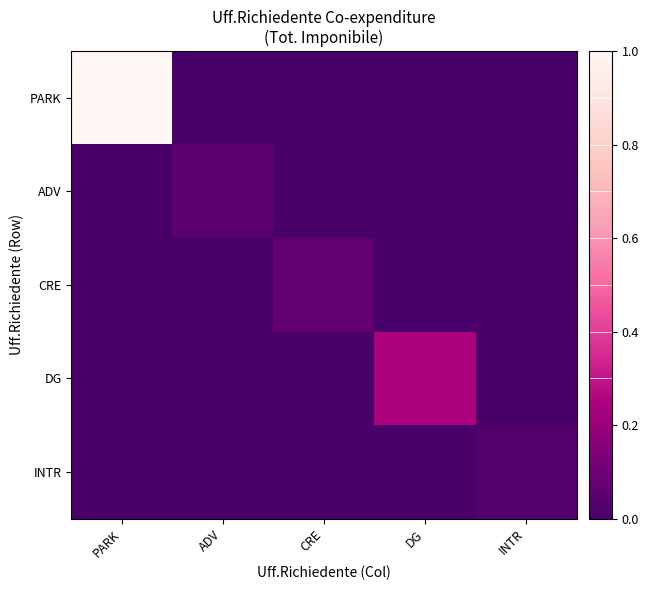

Reading right to left, extract all data points from this chart.

PARK: INTR=0.0	DG=0.0	CRE=0.0	ADV=0.0	PARK=1.0
ADV: INTR=0.0	DG=0.0	CRE=0.0	ADV=0.1	PARK=0.0
CRE: INTR=0.0	DG=0.0	CRE=0.1	ADV=0.0	PARK=0.0
DG: INTR=0.0	DG=0.2	CRE=0.0	ADV=0.0	PARK=0.0
INTR: INTR=0.0	DG=0.0	CRE=0.0	ADV=0.0	PARK=0.0